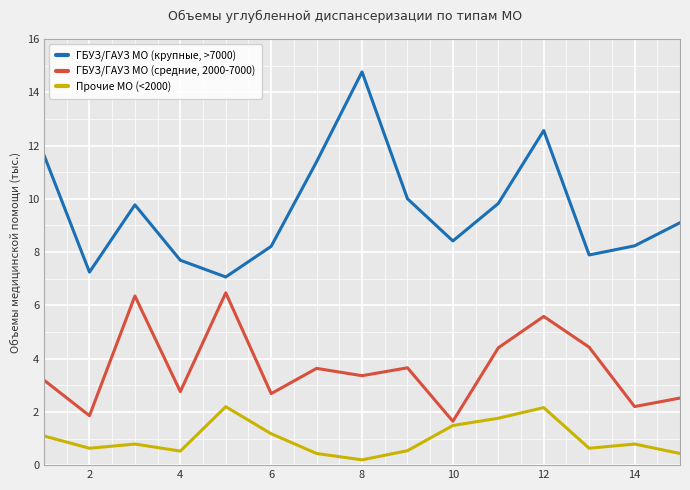

What is the greatest value displayed?

14.8